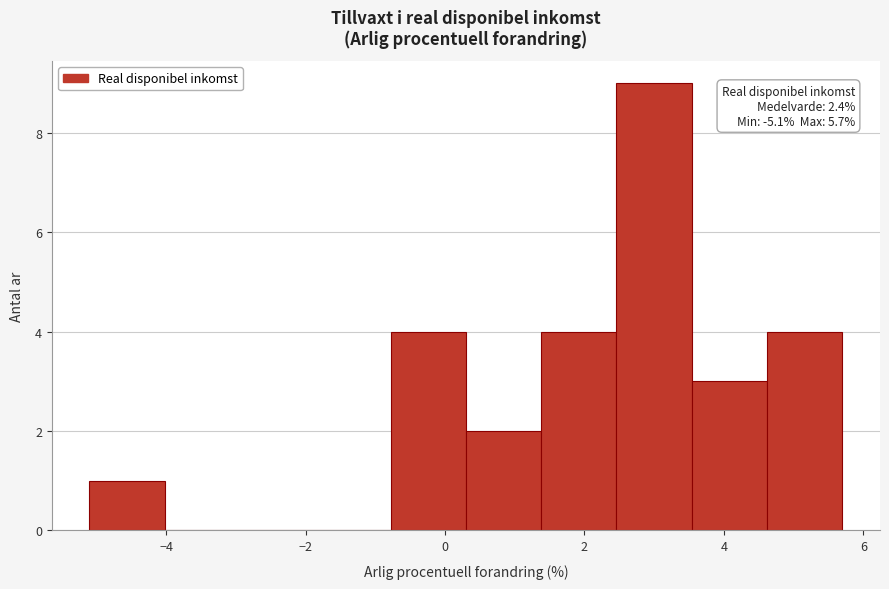

Which range on the x-axis has the tallest bar?

2.46 to 3.54